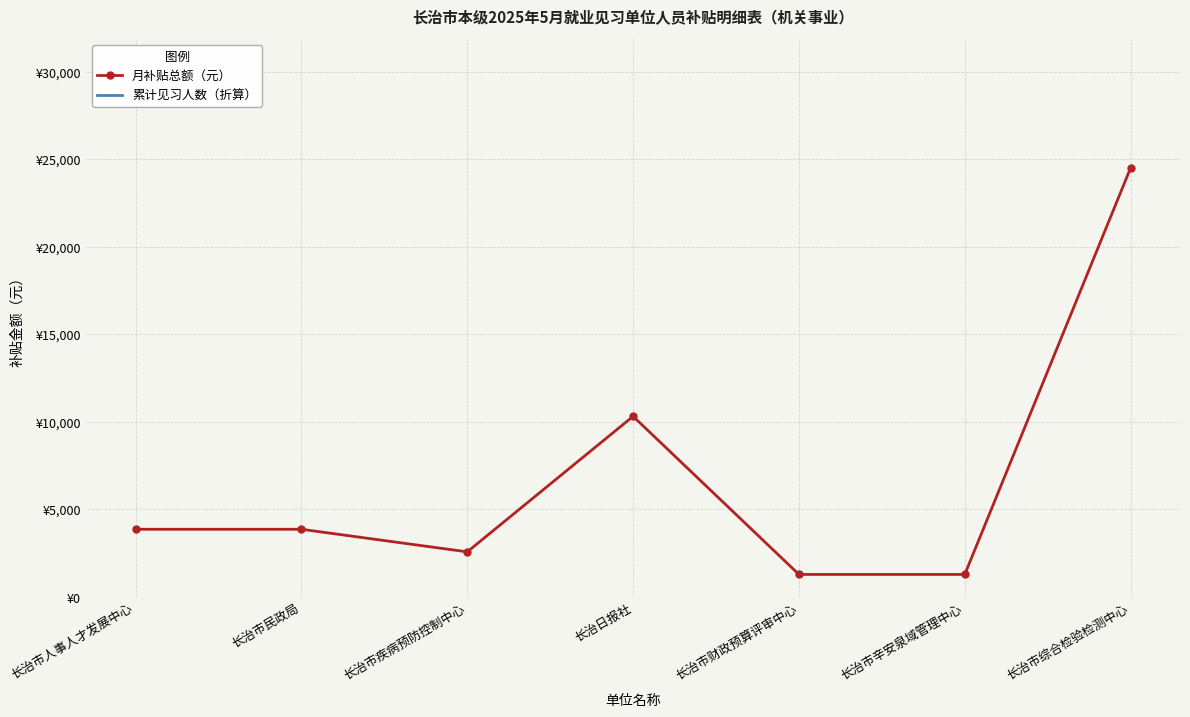

The 累计见习人数（折算） series shows 15381681.1 at 长治市辛安泉域管理中心. True or false?

True